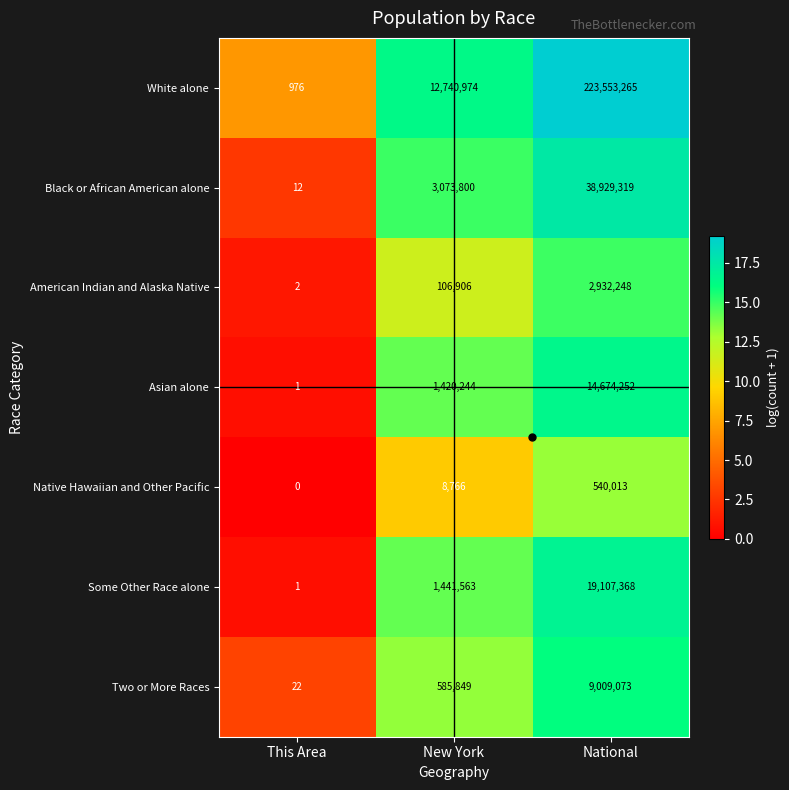

Which category has the highest value across all series?

National